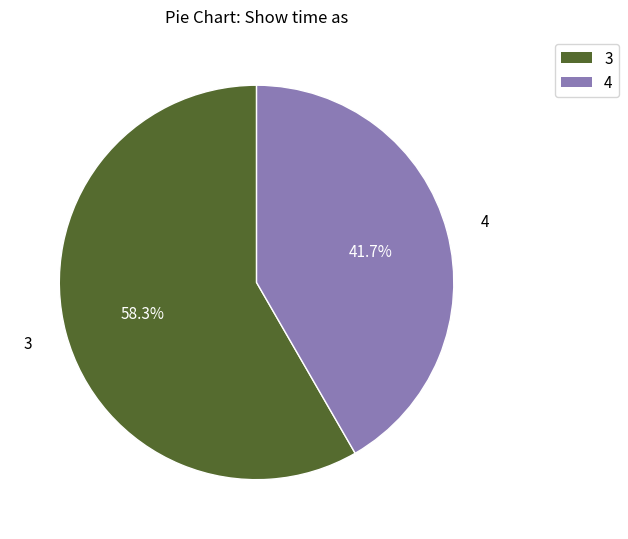

What percentage is the 3 slice, to the nearest percent?

58%